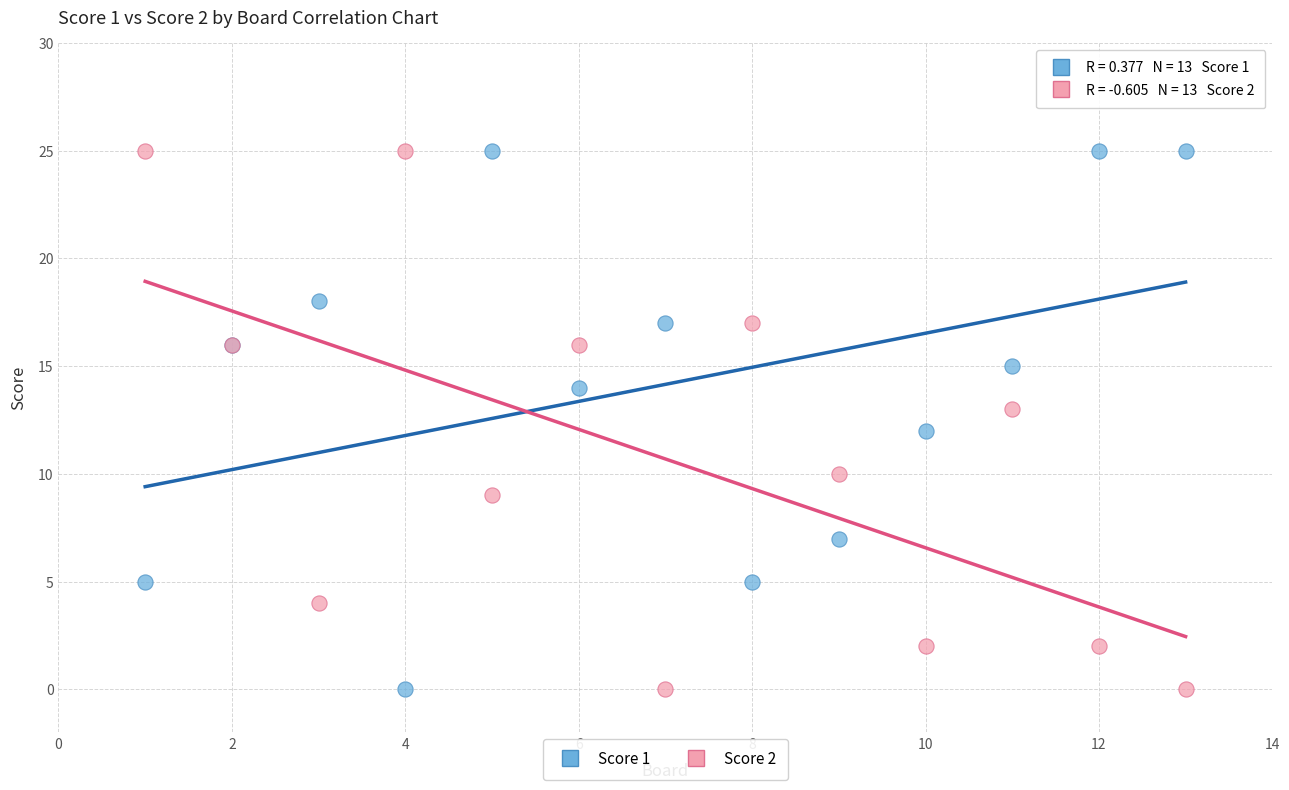

What is the X range (max minus min) for the scatter plot?

12